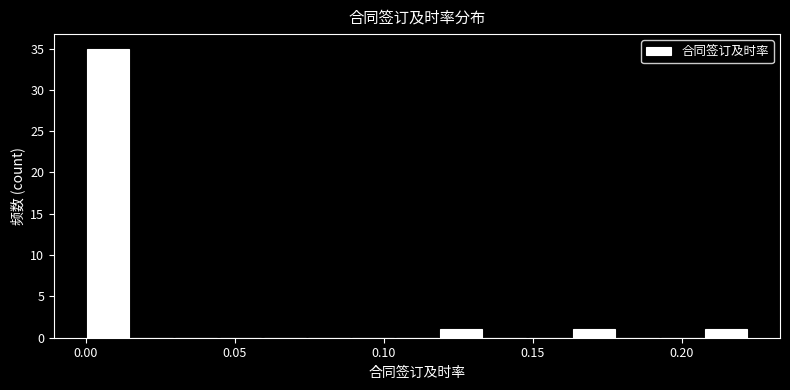

Read against the x-axis, roughly where is the centre of the tallest bar?

0.005